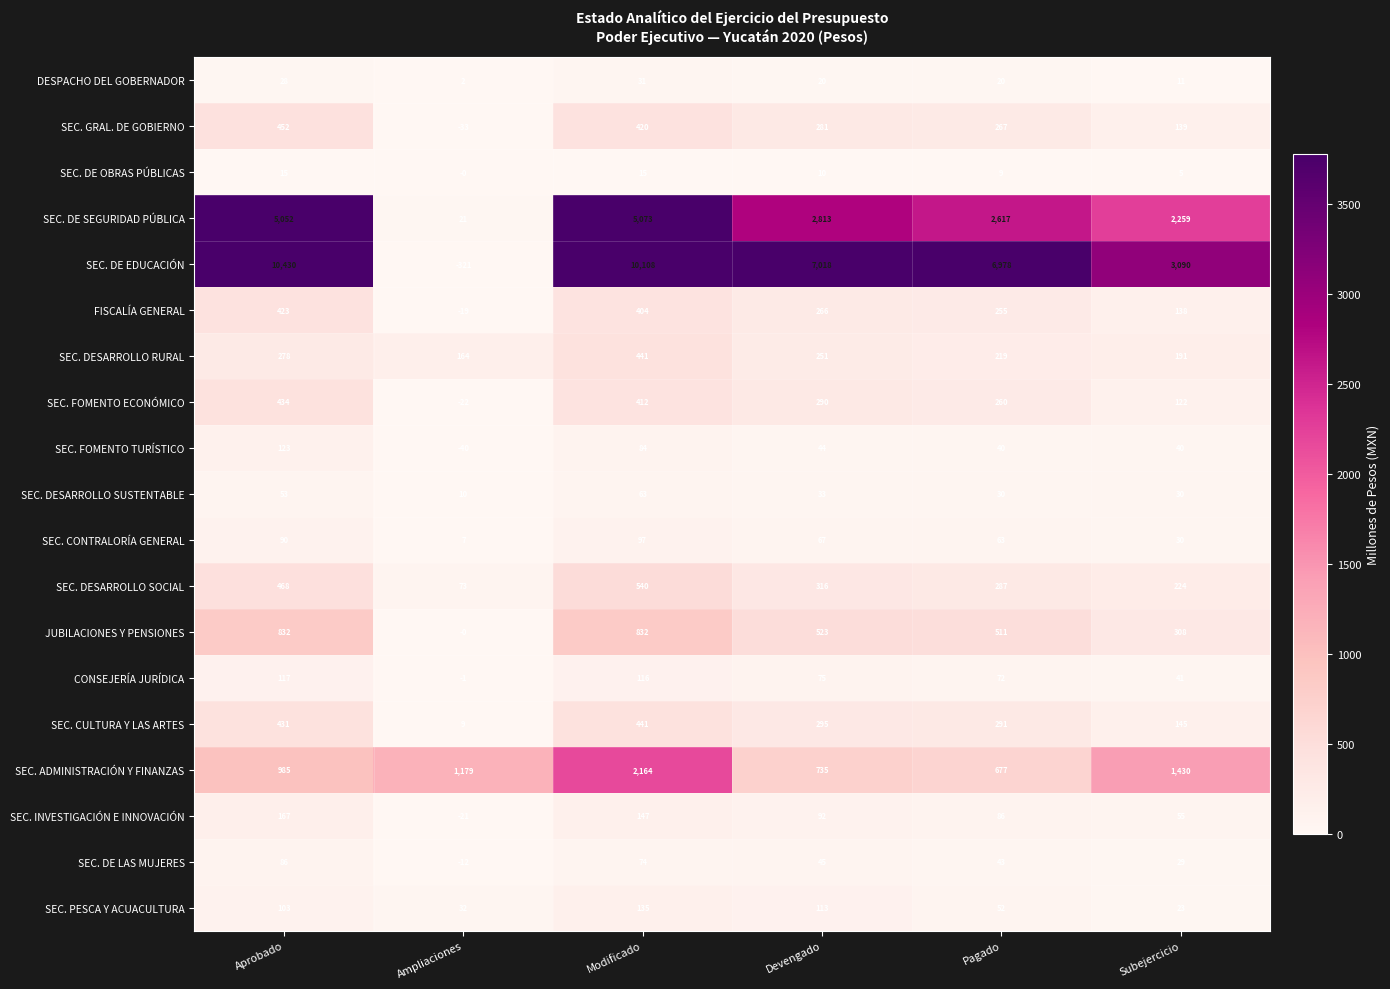

How many values in the CONSEJERÍA JURÍDICA series are below 75?

3